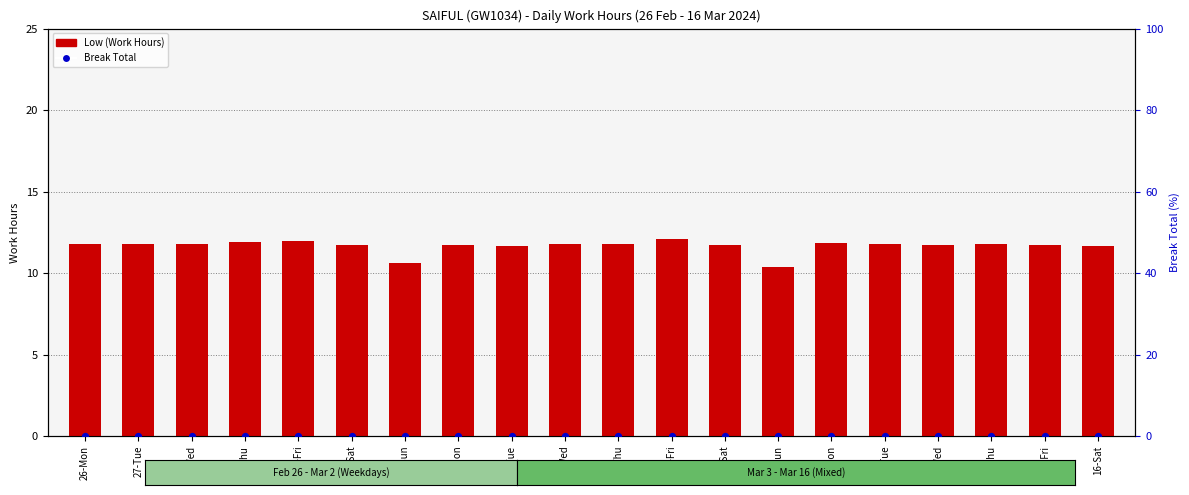

At which category is the sum across all series the highest?

8-Fri